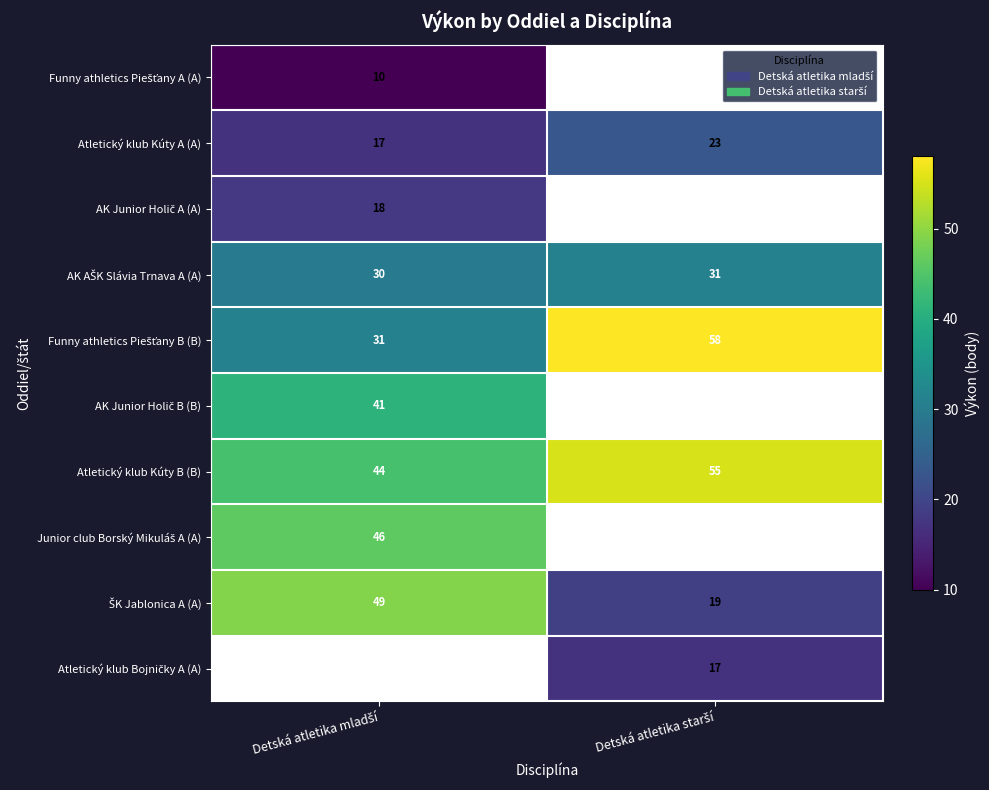

What is the minimum value for Atletický klub Kúty B (B)?

44